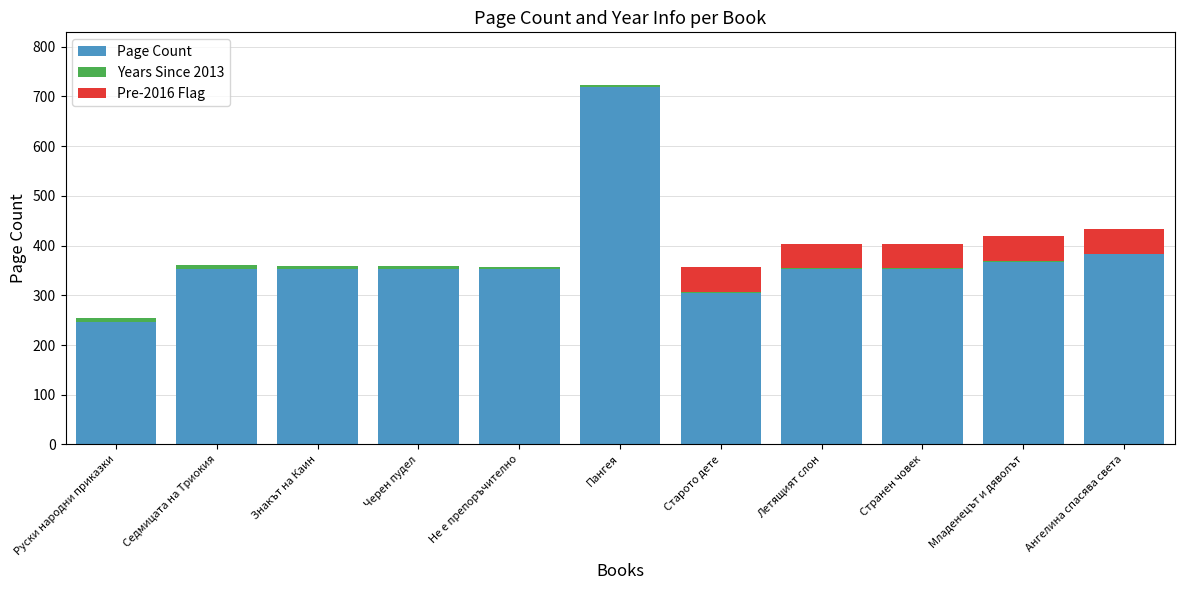

At which label is Page Count closest to 483?

Ангелина спасява света